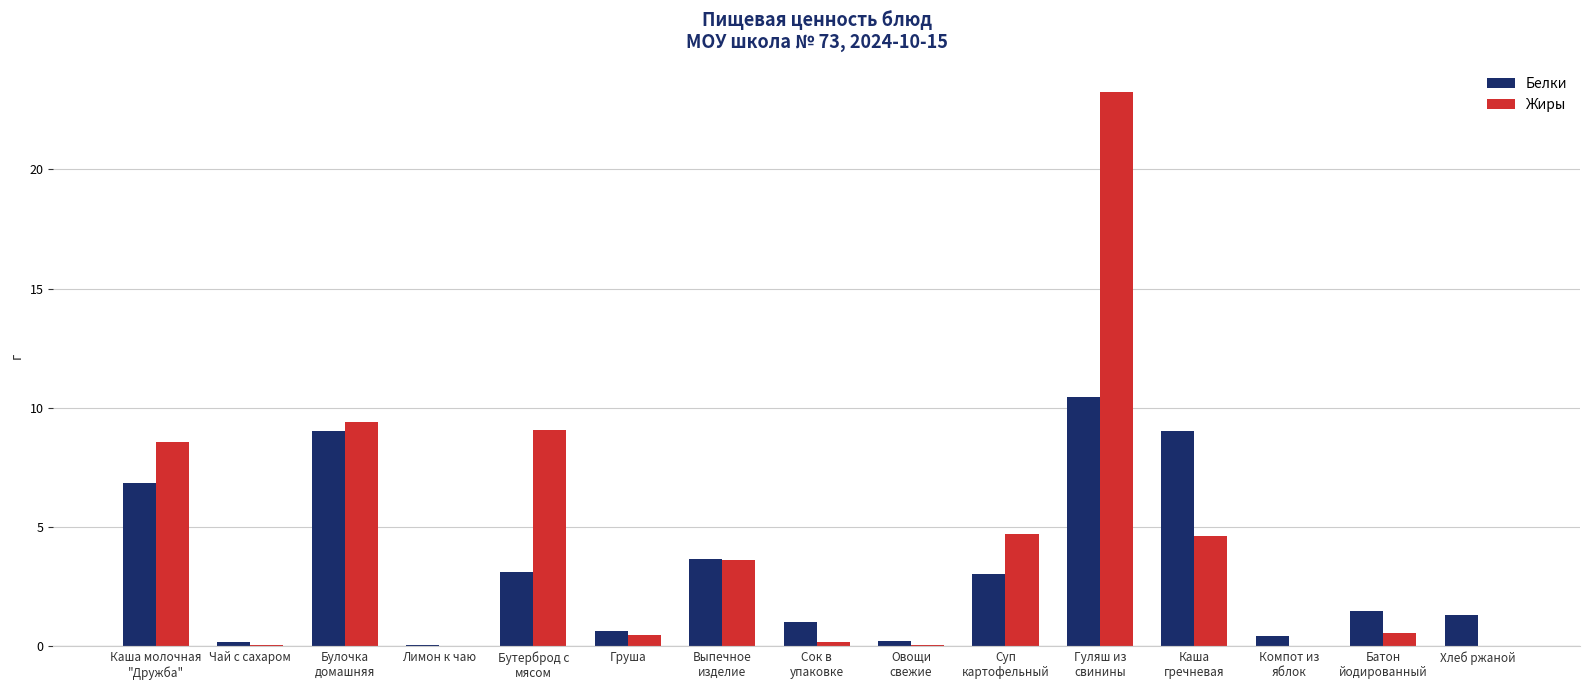

Is it true that Жиры equals 0.0 at Хлеб ржаной?

True